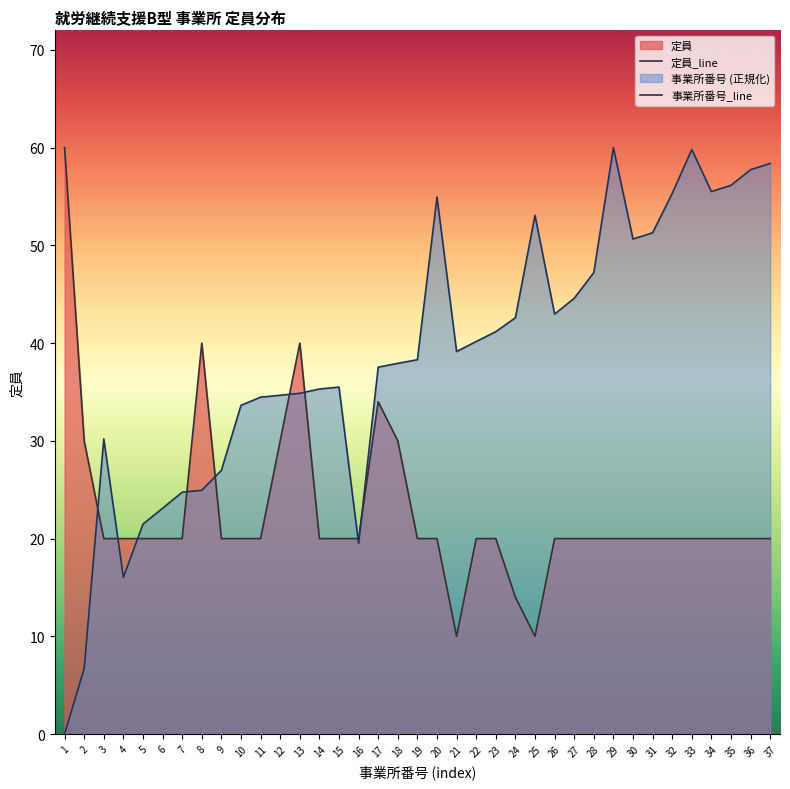

What is the sum of all 定員_line values?

838.0